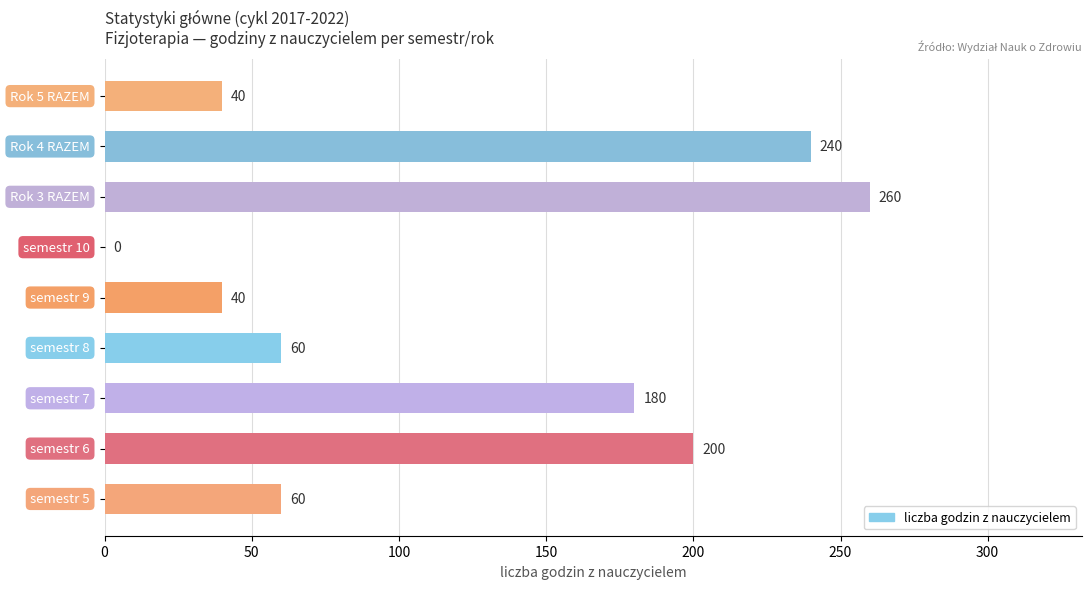

What is the maximum value shown in the chart?

260